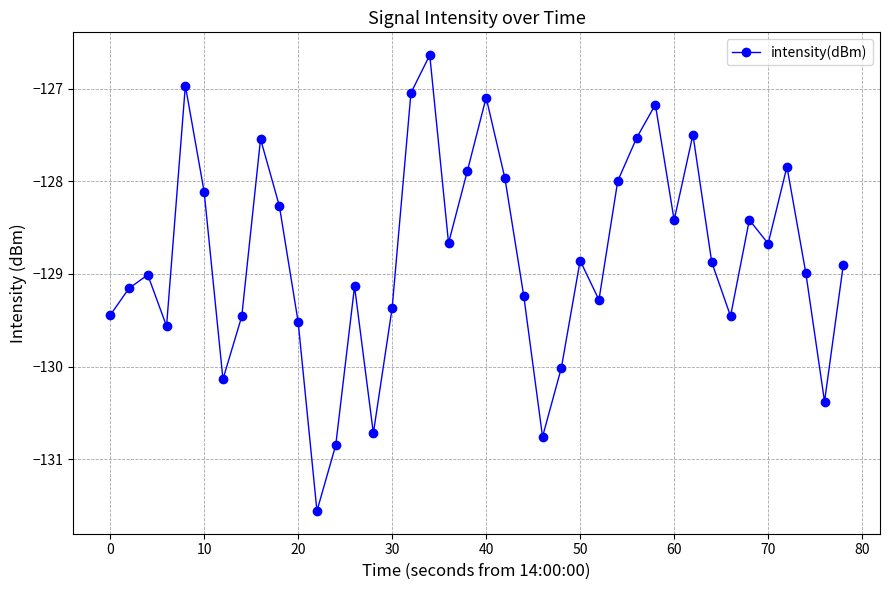

What is the minimum value shown in the chart?

-131.6